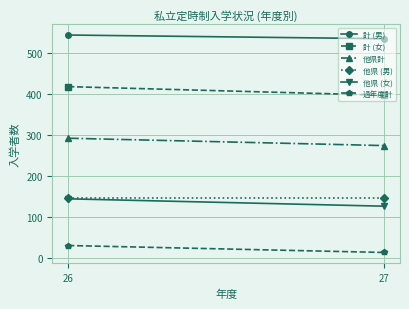

What is the sum of all 過年度計 values?

45